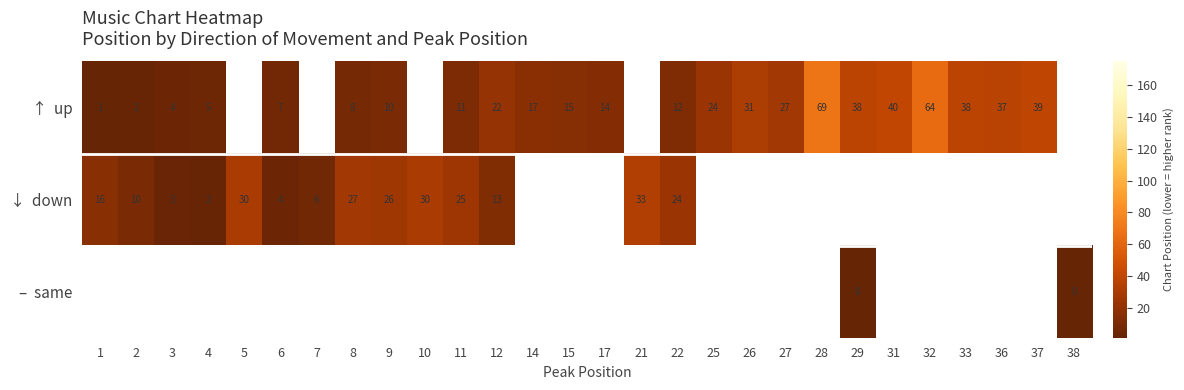

What is the difference between the maximum and minimum values in the row_0 series?

68.0